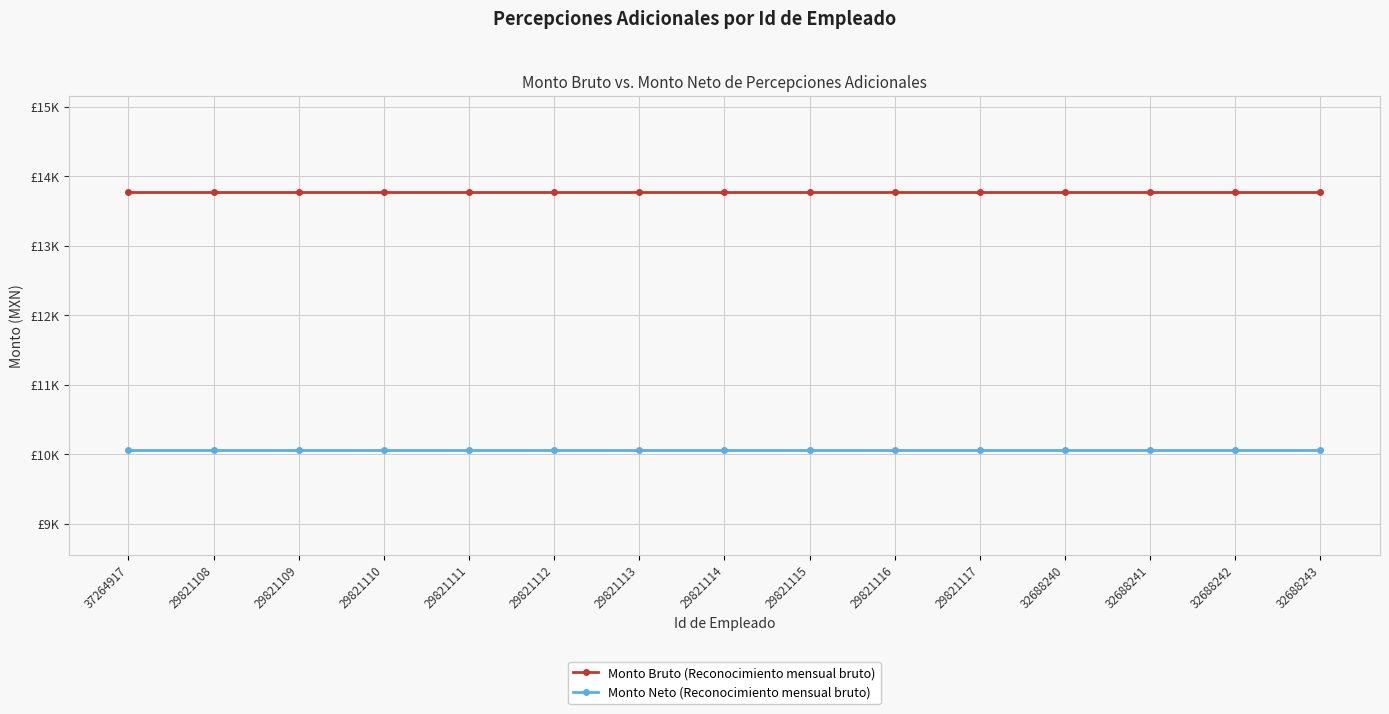

What are all the series names shown in the legend?

Monto Bruto (Reconocimiento mensual bruto), Monto Neto (Reconocimiento mensual bruto)